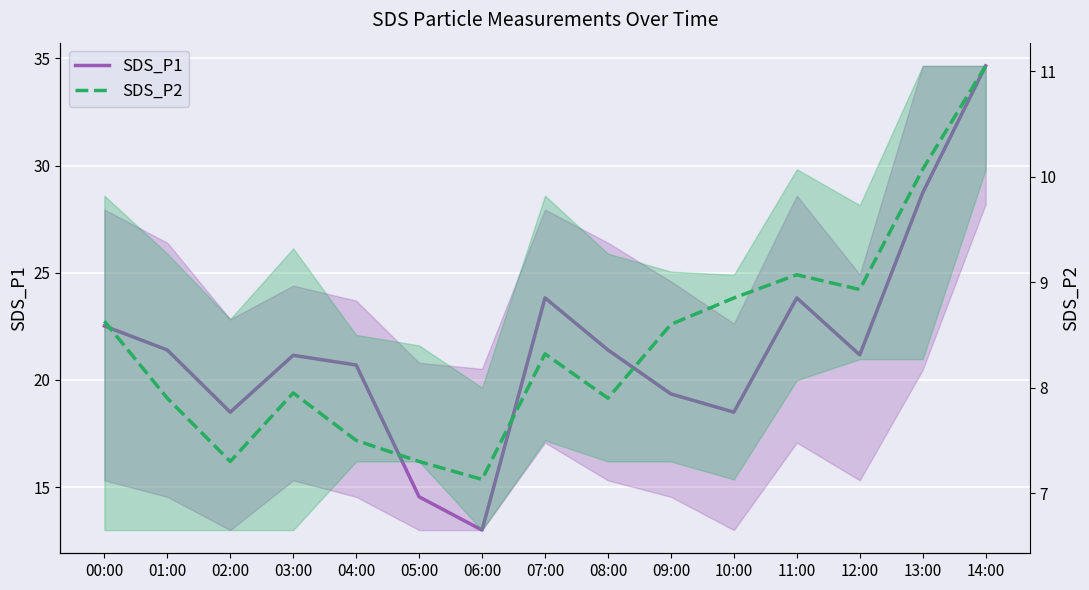

The value of SDS_P2 at 01:00 is 7.9. True or false?

True